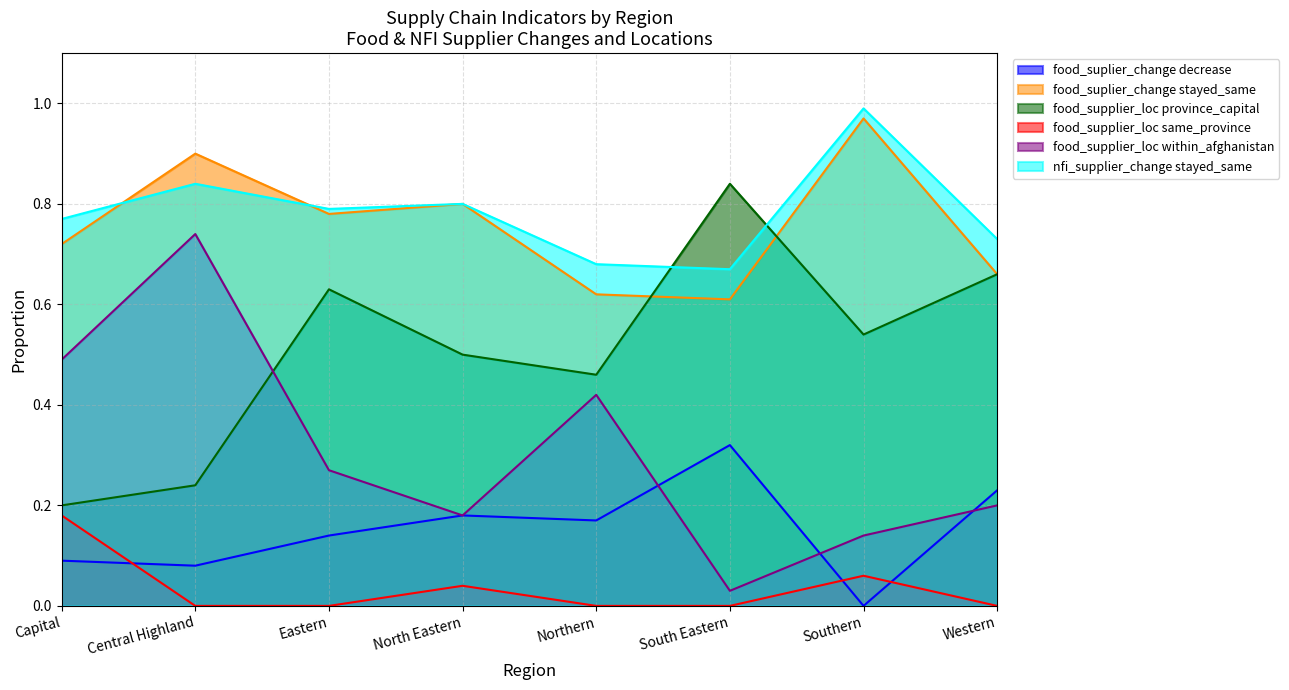

What is the maximum value for food_suplier_change decrease?

0.3